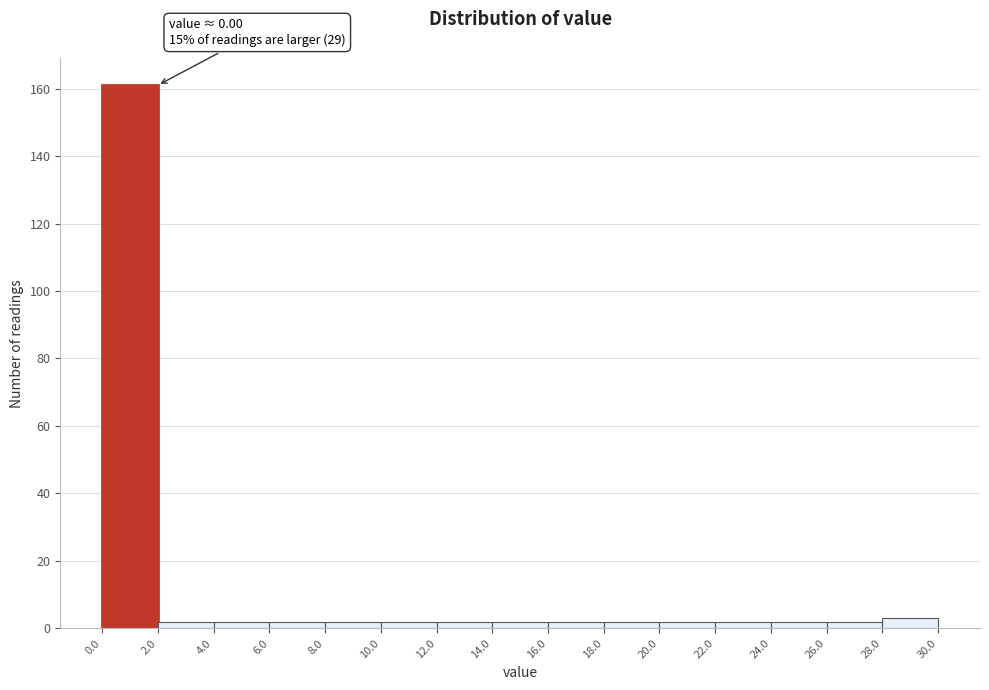

Which range on the x-axis has the tallest bar?

0.0 to 2.0